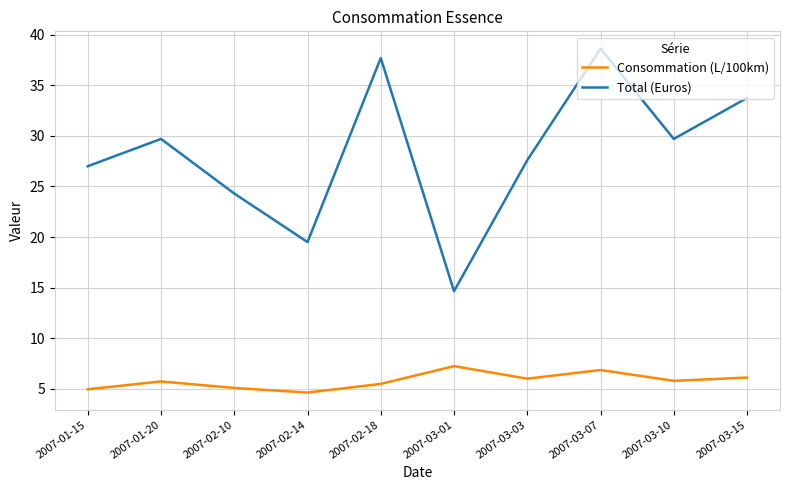

What is the sum of the Consommation (L/100km) values at 2007-02-18 and 2007-02-14?

10.1